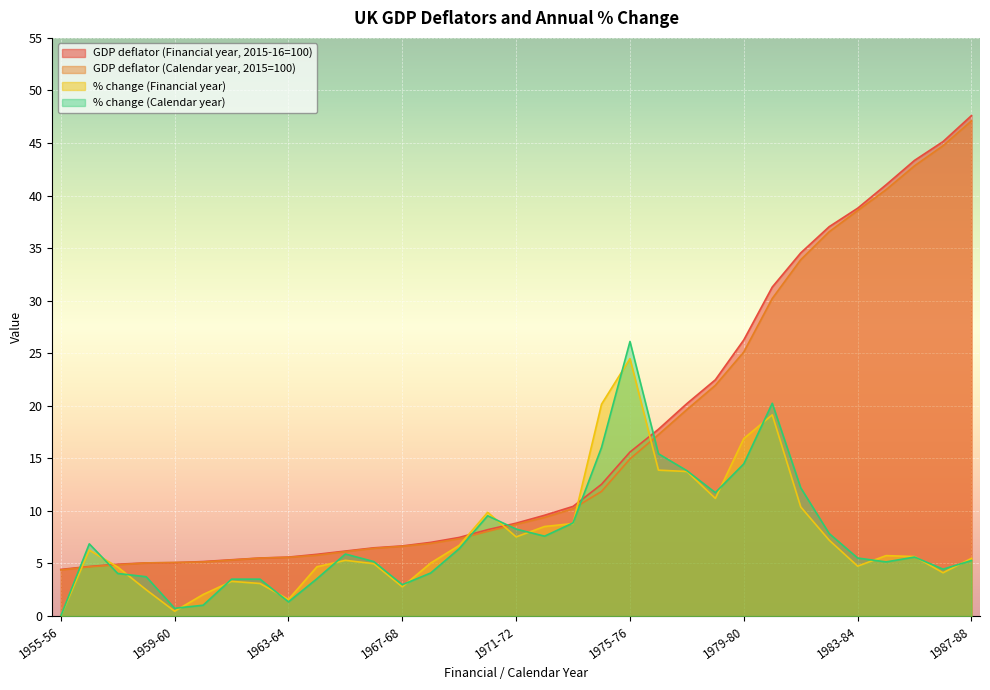

Reading left to right, transcribe all the data shown in this chart.

GDP deflator (Financial year, 2015-16=100): 1955-56=4.4	1956-57=4.7	1957-58=4.9	1958-59=5.1	1959-60=5.1	1960-61=5.2	1961-62=5.4	1962-63=5.5	1963-64=5.6	1964-65=5.9	1965-66=6.2	1966-67=6.5	1967-68=6.7	1968-69=7.0	1969-70=7.5	1970-71=8.2	1971-72=8.8	1972-73=9.6	1973-74=10.4	1974-75=12.5	1975-76=15.6	1976-77=17.8	1977-78=20.2	1978-79=22.5	1979-80=26.3	1980-81=31.3	1981-82=34.5	1982-83=37.0	1983-84=38.8	1984-85=41.0	1985-86=43.3	1986-87=45.1	1987-88=47.6
GDP deflator (Calendar year, 2015=100): 1955-56=4.4	1956-57=4.7	1957-58=4.9	1958-59=5.1	1959-60=5.1	1960-61=5.1	1961-62=5.3	1962-63=5.5	1963-64=5.6	1964-65=5.8	1965-66=6.1	1966-67=6.4	1967-68=6.6	1968-69=6.9	1969-70=7.4	1970-71=8.1	1971-72=8.7	1972-73=9.4	1973-74=10.2	1974-75=11.9	1975-76=14.9	1976-77=17.3	1977-78=19.6	1978-79=21.9	1979-80=25.1	1980-81=30.2	1981-82=33.9	1982-83=36.6	1983-84=38.6	1984-85=40.6	1985-86=42.8	1986-87=44.7	1987-88=47.1
% change (Financial year): 1955-56=0.0	1956-57=6.3	1957-58=4.7	1958-59=2.5	1959-60=0.5	1960-61=2.0	1961-62=3.3	1962-63=3.1	1963-64=1.6	1964-65=4.7	1965-66=5.3	1966-67=5.0	1967-68=2.8	1968-69=5.0	1969-70=6.7	1970-71=9.9	1971-72=7.5	1972-73=8.5	1973-74=8.8	1974-75=20.1	1975-76=24.5	1976-77=13.9	1977-78=13.8	1978-79=11.2	1979-80=16.9	1980-81=19.1	1981-82=10.4	1982-83=7.2	1983-84=4.8	1984-85=5.8	1985-86=5.7	1986-87=4.1	1987-88=5.5
% change (Calendar year): 1955-56=0.0	1956-57=6.9	1957-58=4.0	1958-59=3.7	1959-60=0.7	1960-61=1.0	1961-62=3.5	1962-63=3.5	1963-64=1.4	1964-65=3.5	1965-66=5.9	1966-67=5.2	1967-68=3.0	1968-69=4.1	1969-70=6.4	1970-71=9.5	1971-72=8.3	1972-73=7.6	1973-74=8.9	1974-75=16.0	1975-76=26.1	1976-77=15.4	1977-78=13.8	1978-79=11.7	1979-80=14.5	1980-81=20.2	1981-82=12.2	1982-83=7.8	1983-84=5.5	1984-85=5.2	1985-86=5.6	1986-87=4.5	1987-88=5.3